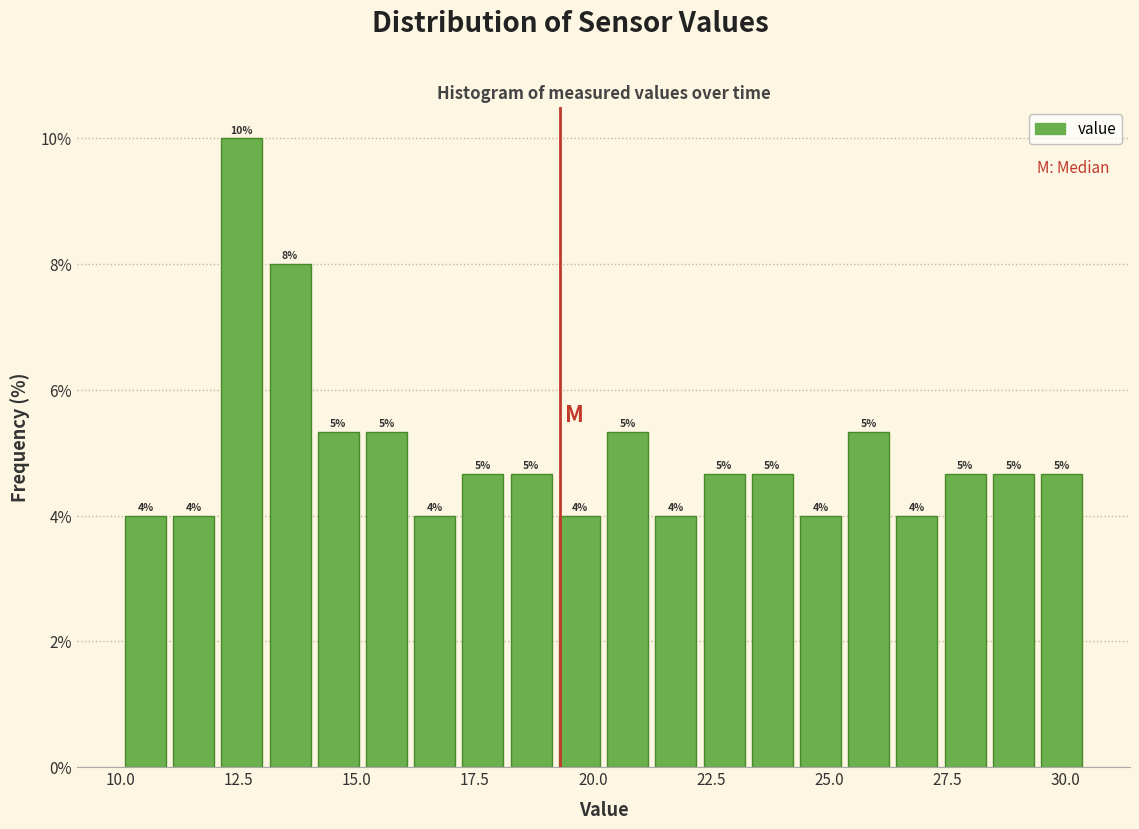

Around what value on the x-axis is the tallest bar? Give the approximate position of its centre, as read against the axis.

12.5